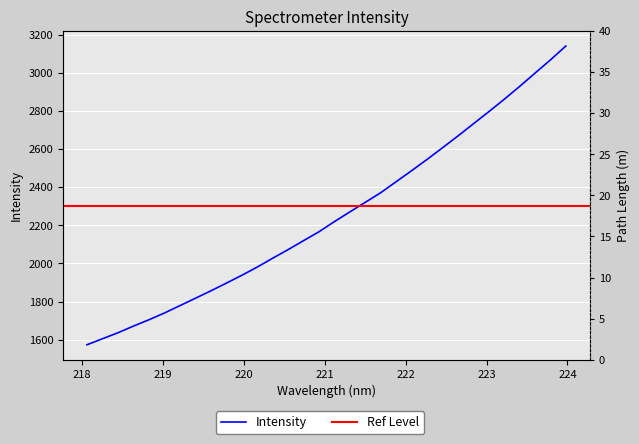

List the labels in order of value, largest first.

223.9802, 223.7895, 223.5987, 223.408, 223.2172, 223.0264, 222.8355, 222.6447, 222.4538, 222.263, 222.0721, 221.8812, 221.6902, 221.4993, 221.3083, 221.1174, 220.9264, 220.7354, 220.5444, 220.3533, 220.1623, 219.9712, 219.7801, 219.589, 219.3979, 219.2067, 219.0156, 218.8244, 218.6332, 218.442, 218.2508, 218.0596